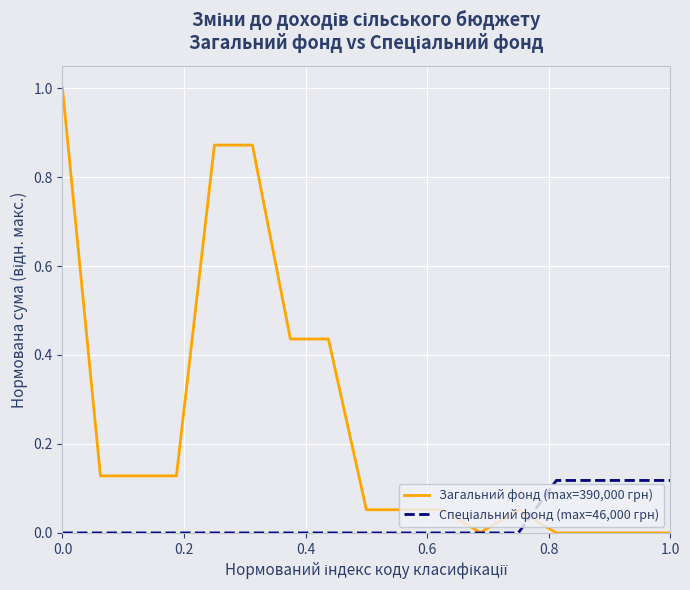

Which series has the largest total across all categories?

Загальний фонд (max=390,000 грн)